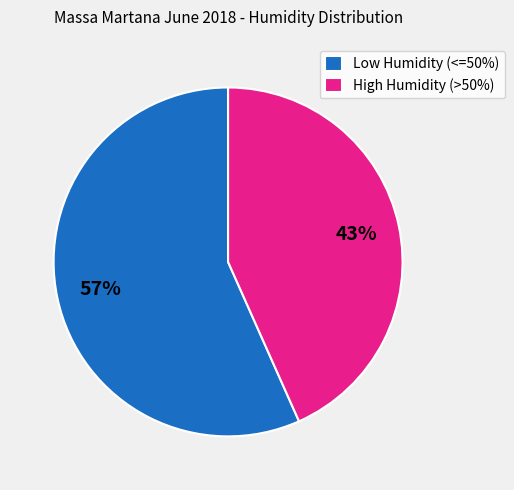

Count the number of slices in the pie.

2